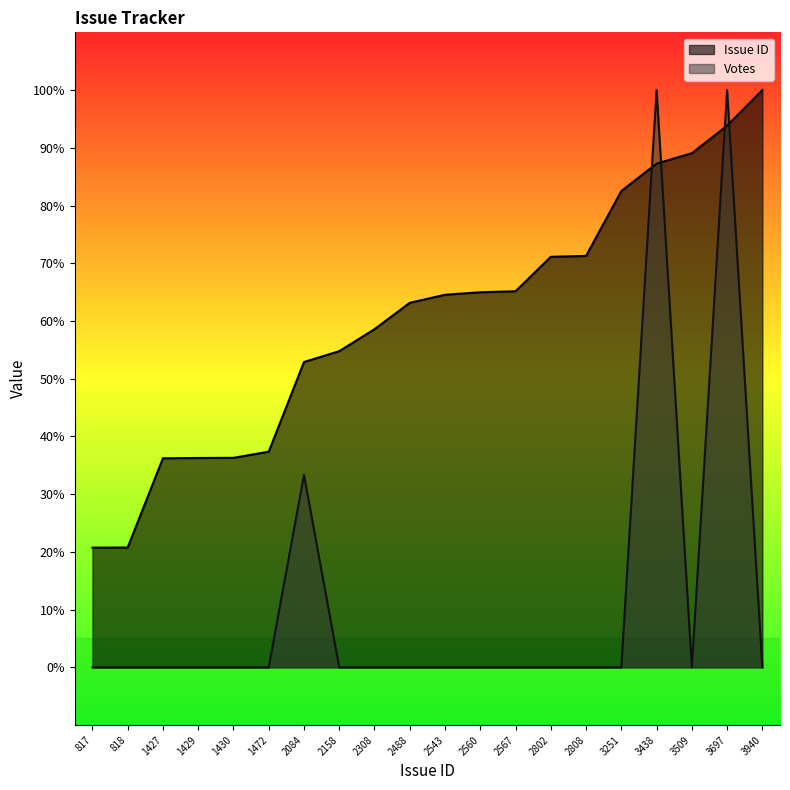

How many times do Votes and Issue ID cross each other?

4